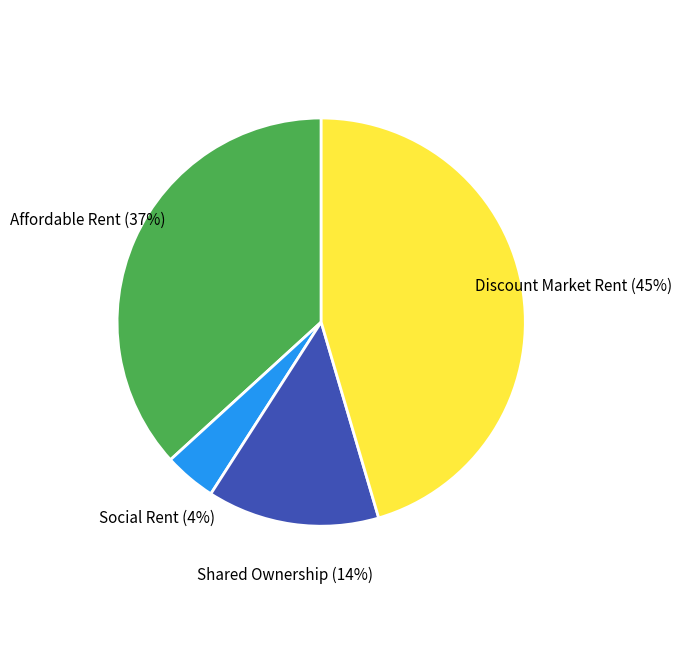

Is the sum of Shared Ownership and Discount Market Rent greater than half?

Yes